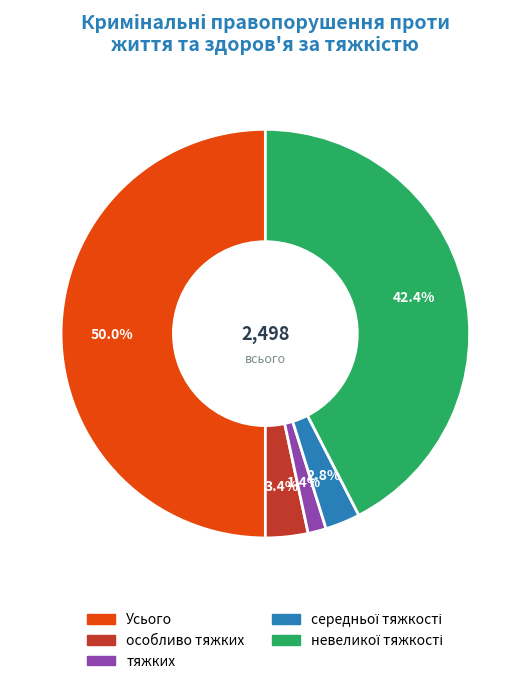

Is it true that Усього is 39% of the pie?

False